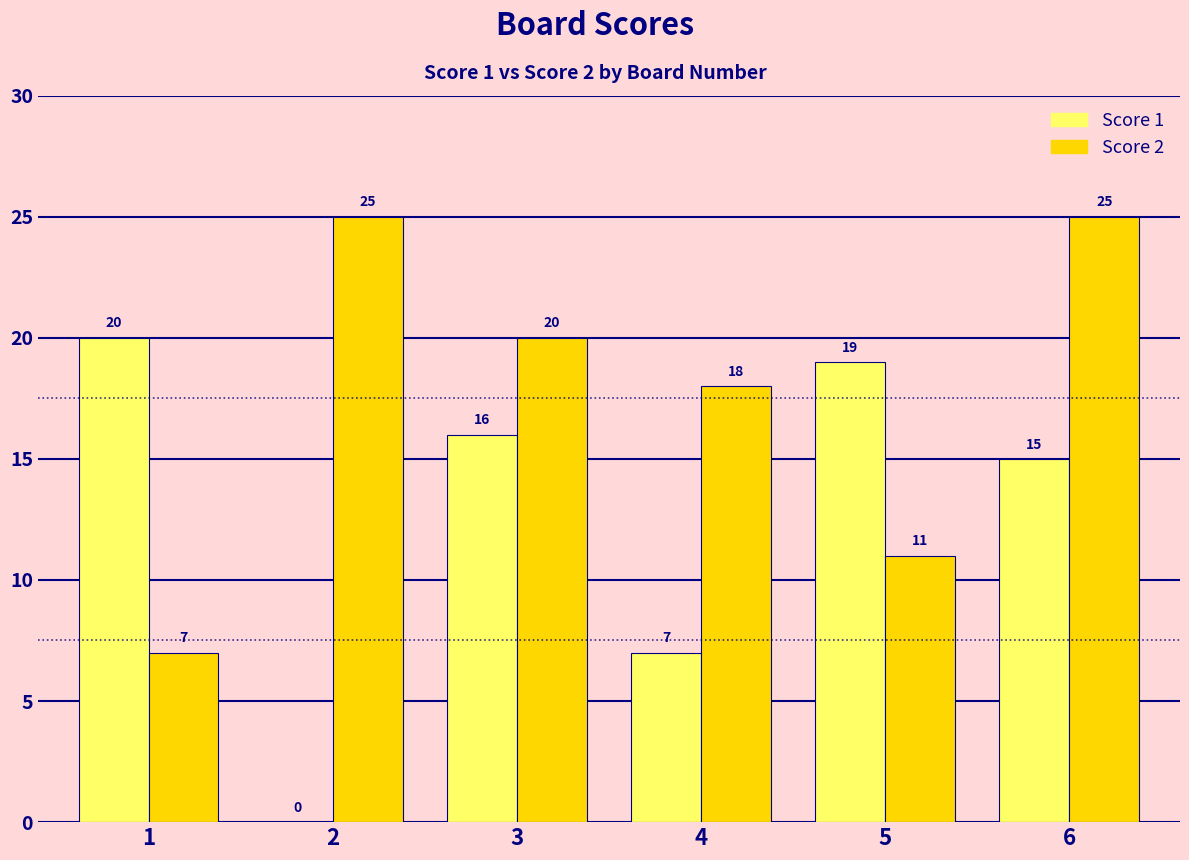

What is the spread (max minus min) of values at 6?

10